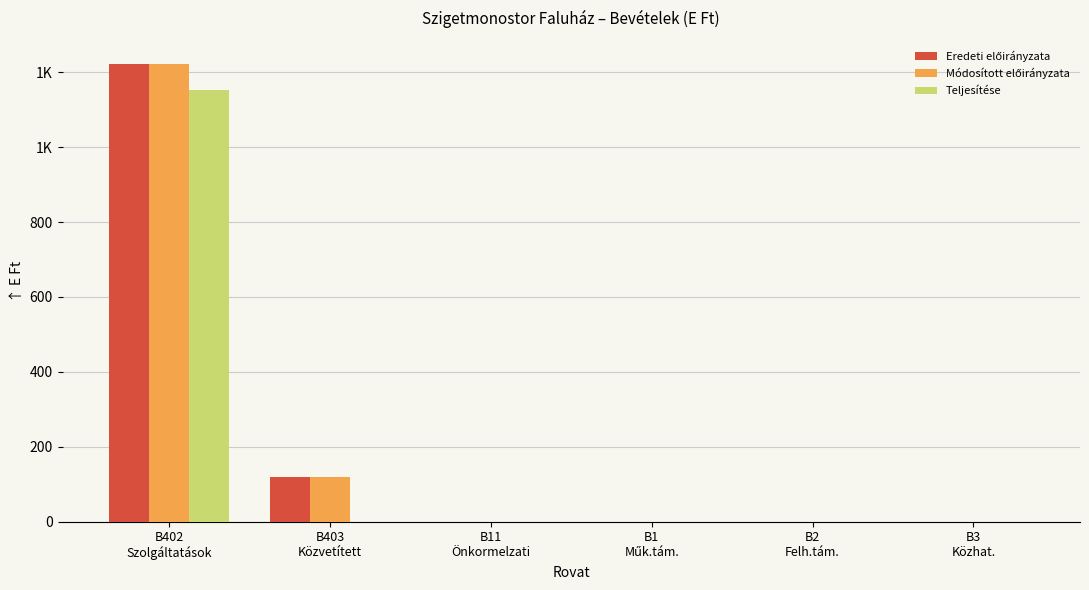

What is the maximum value for Teljesítése?

1152